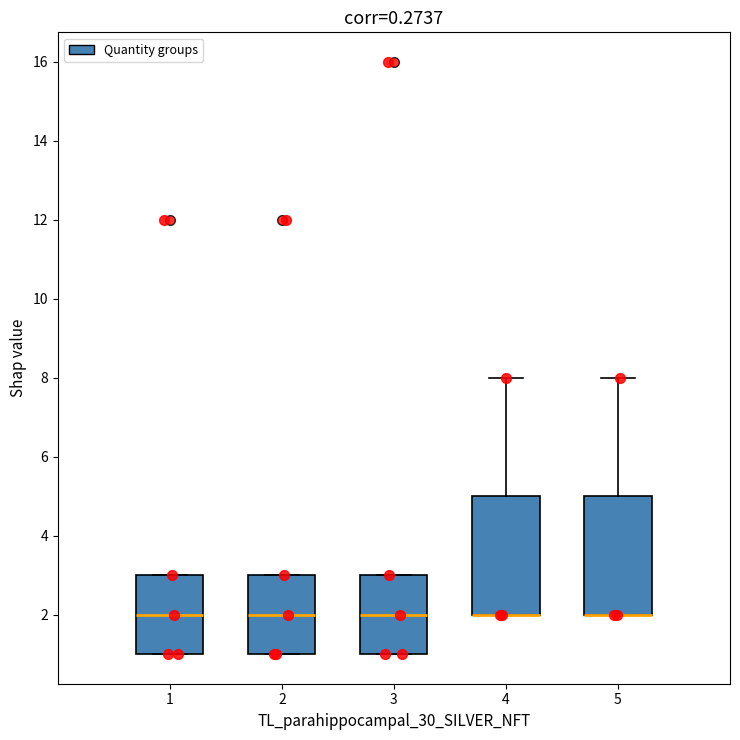

Reading left to right, read every box against the y-axis: the position of its median line, the range the box covers, and the ends of its whiskers. The values are not printed on the chart, so give them approximately, as read against the axis.

1: median 2, box 1 to 3, whiskers 1 to 3
2: median 2, box 1 to 3, whiskers 1 to 3
3: median 2, box 1 to 3, whiskers 1 to 3
4: median 2 (drawn on the box's lower edge), box 2 to 5, whiskers 2 to 8
5: median 2 (drawn on the box's lower edge), box 2 to 5, whiskers 2 to 8